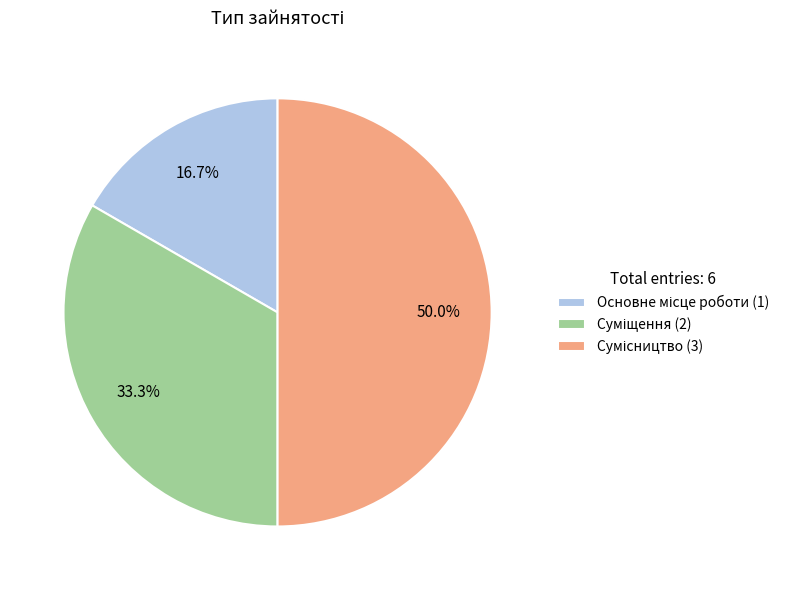

What is the largest slice in the pie chart?

Сумісництво